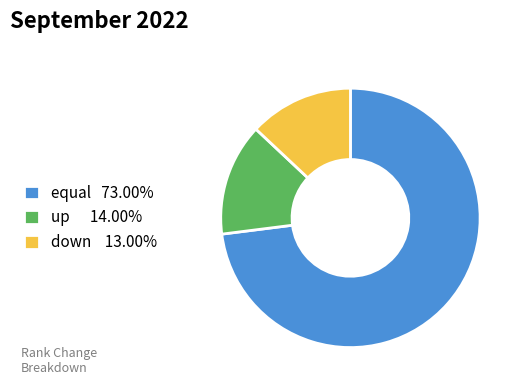

Is down the majority of the pie?

No